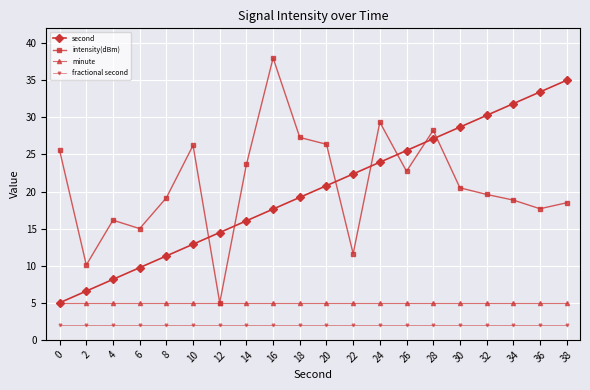

How many distinct data groups are displayed?

4